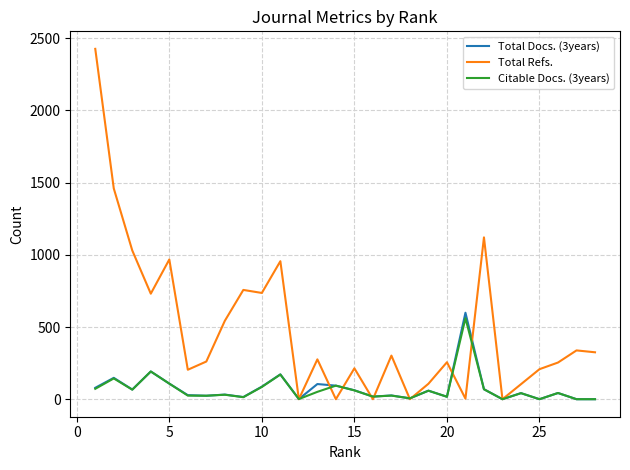

Which series has the widest spread of values?

Total Refs.